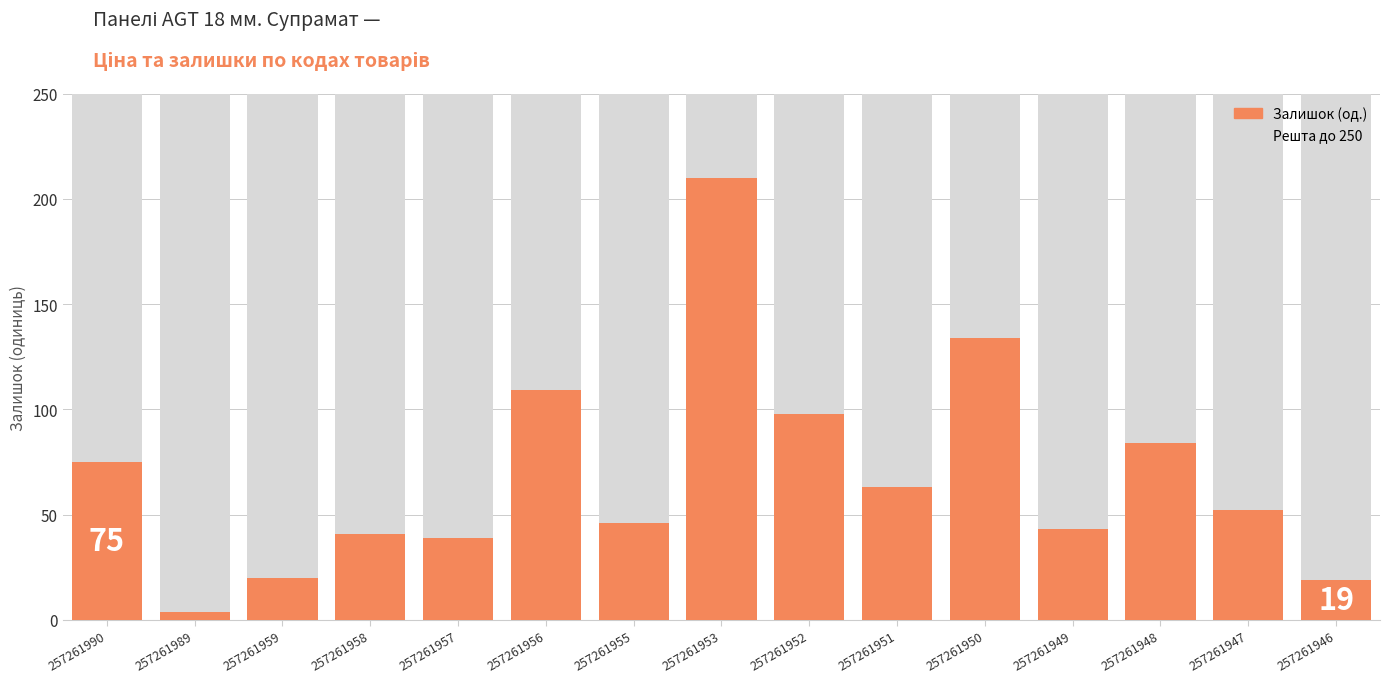

At how many categories does at least one series exceed 121?

15